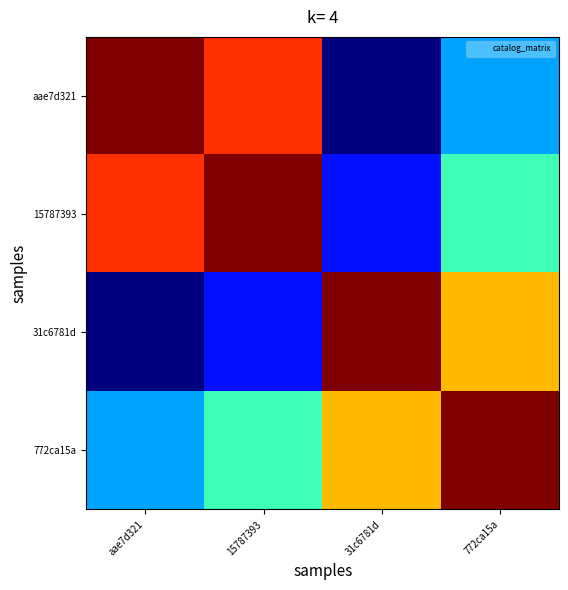

Reading left to right, what are all the values shown in this chart?

aae7d321: aae7d321=1.0	15787393=0.9	31c6781d=0.0	772ca15a=0.3
15787393: aae7d321=0.9	15787393=1.0	31c6781d=0.1	772ca15a=0.4
31c6781d: aae7d321=0.0	15787393=0.1	31c6781d=1.0	772ca15a=0.7
772ca15a: aae7d321=0.3	15787393=0.4	31c6781d=0.7	772ca15a=1.0